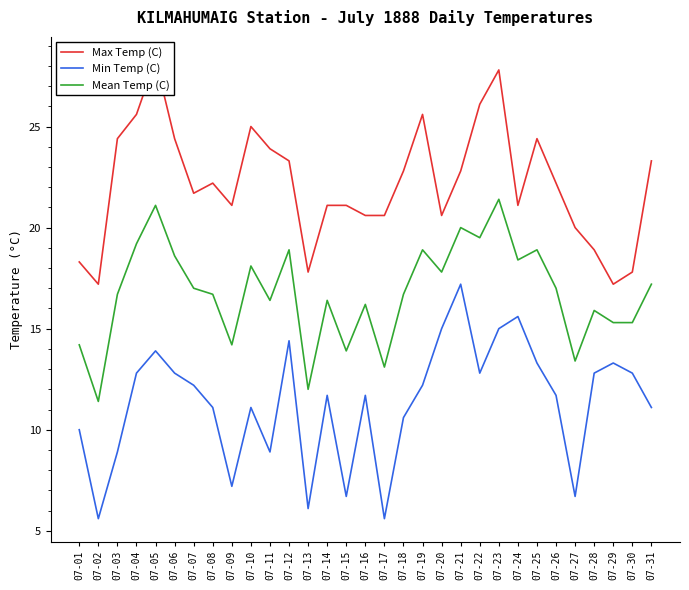

True or false: Max Temp (C) and Min Temp (C) cross at least once.

False